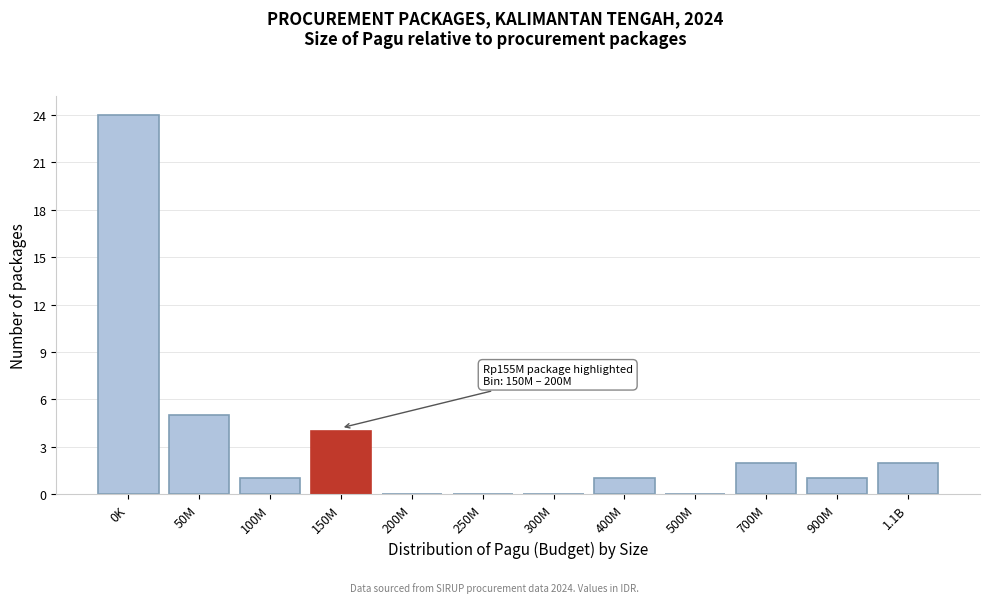

Reading right to left, extract all data points from this chart.

1.1B=2	900M=1	700M=2	500M=0	400M=1	300M=0	250M=0	200M=0	150M=4	100M=1	50M=5	0K=24